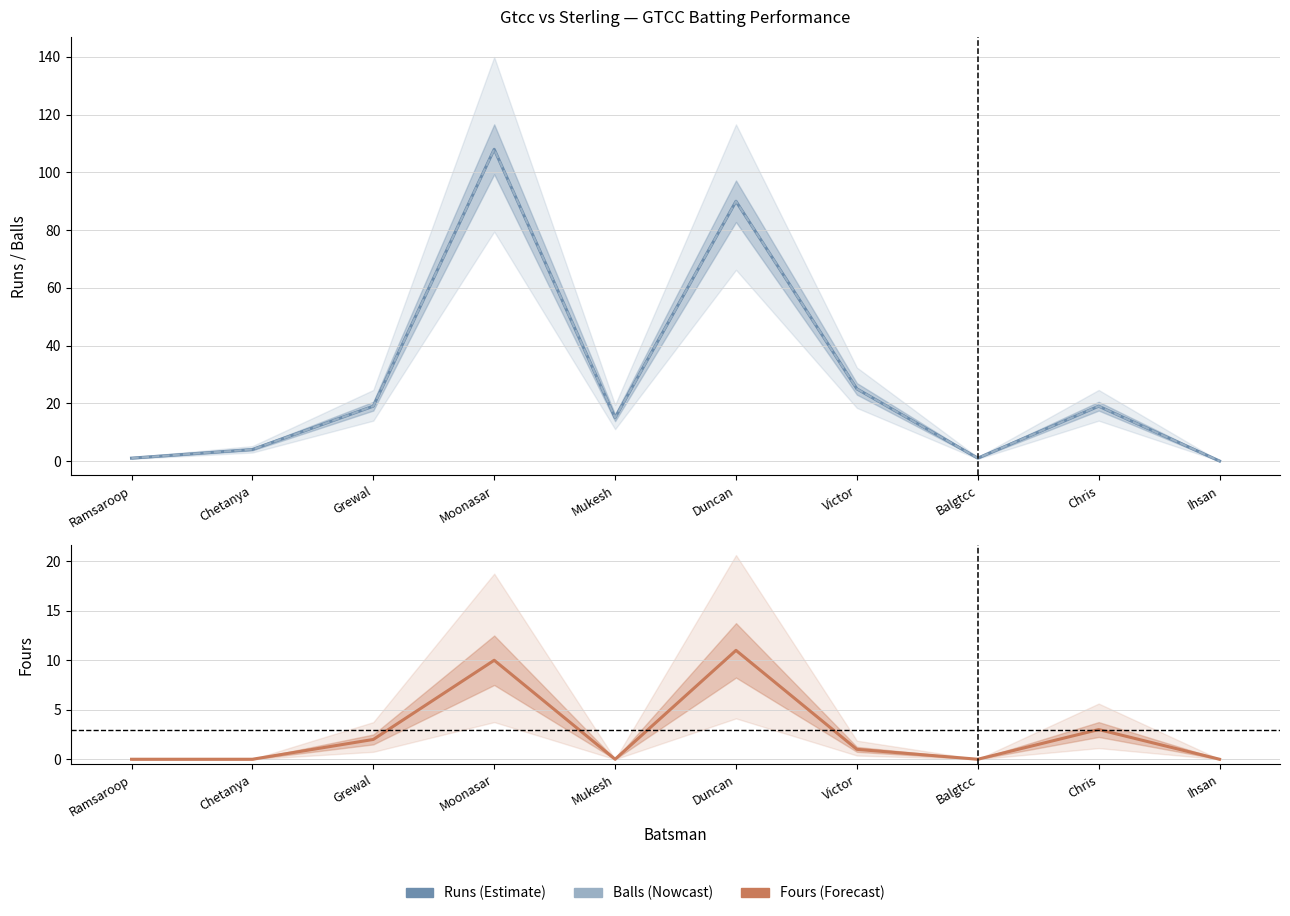

What is the sum of the Runs values at Grewal and Duncan?

109